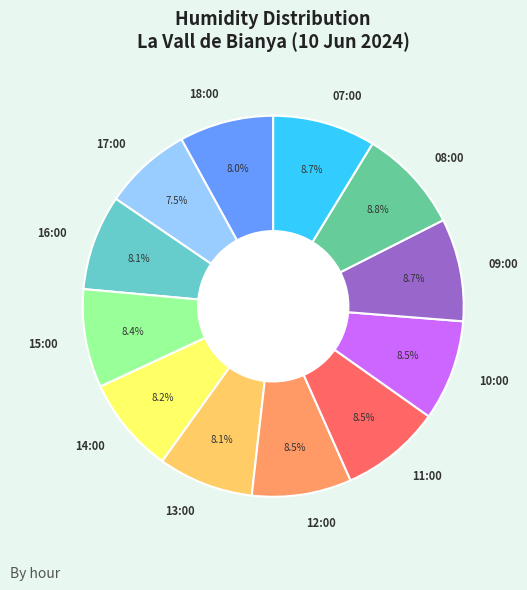

What is the ratio of the value at 16:00 to the value at 13:00?

1.0